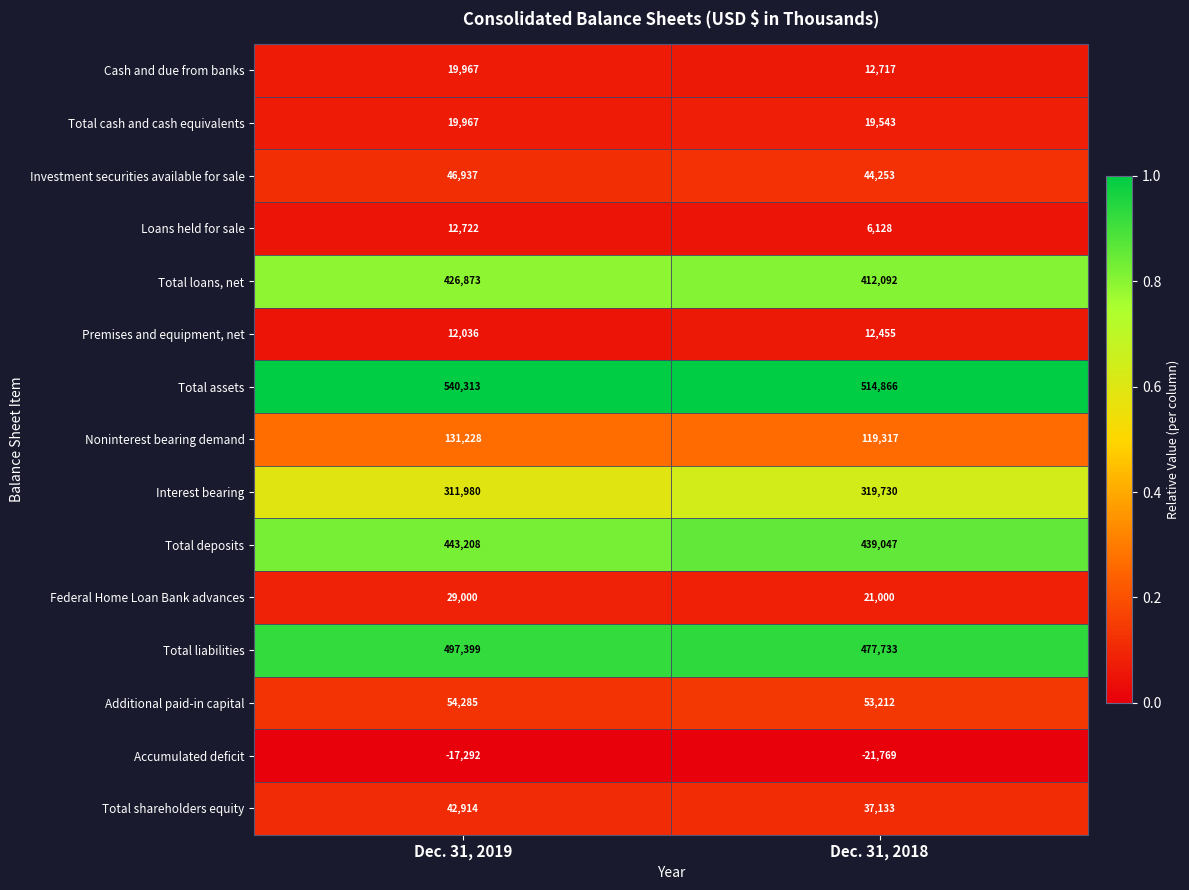

Count the number of data series in this chart.

15